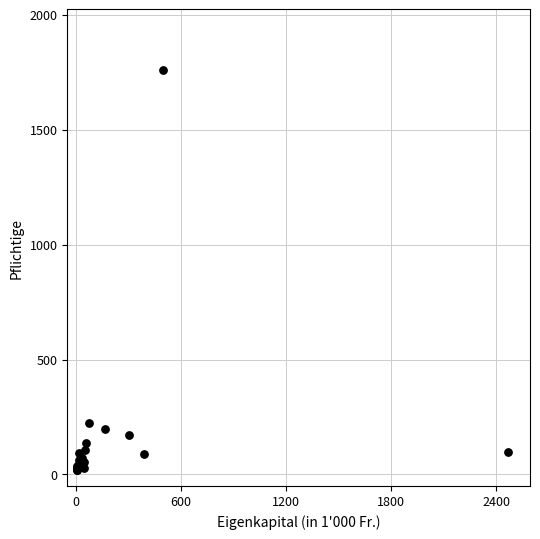

What Y value in the scatter plot is closest to 889?

222